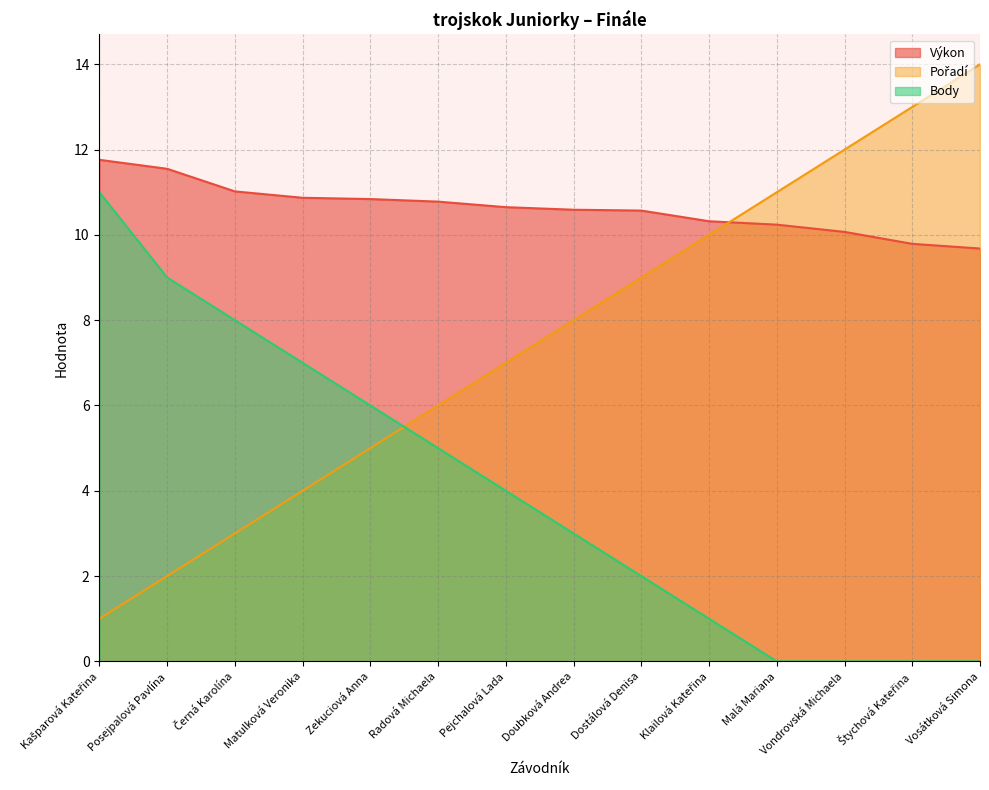

Does the chart have visible grid lines?

Yes